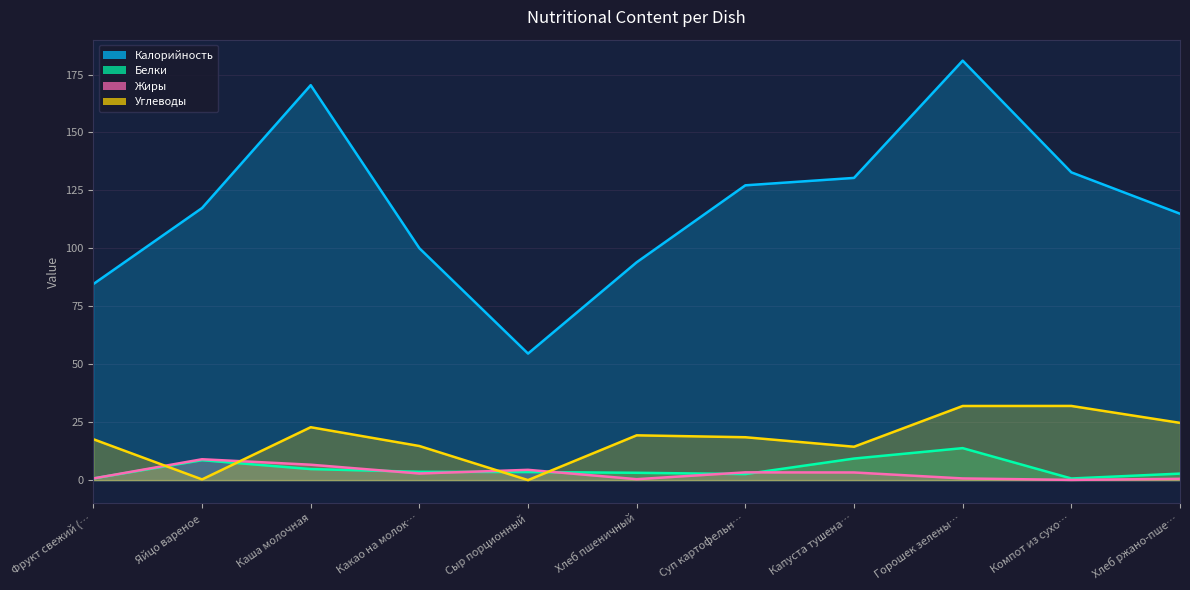

How many categories are shown in the chart?

11